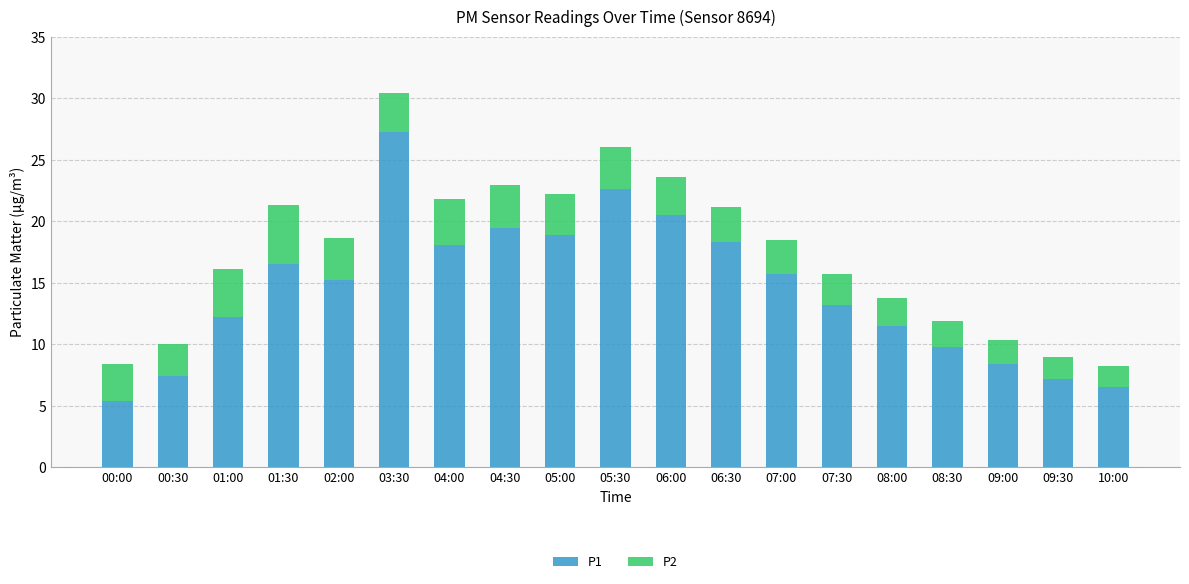

What is the total value across all series at 00:00?

8.4